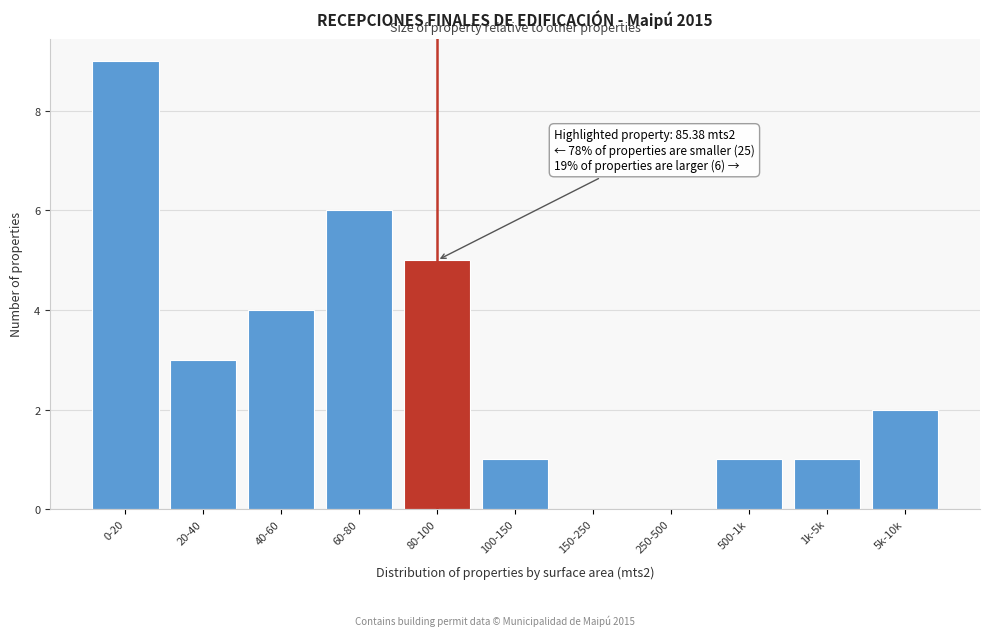

Reading right to left, transcribe all the data shown in this chart.

5k-10k=2	1k-5k=1	500-1k=1	250-500=0	150-250=0	100-150=1	80-100=5	60-80=6	40-60=4	20-40=3	0-20=9